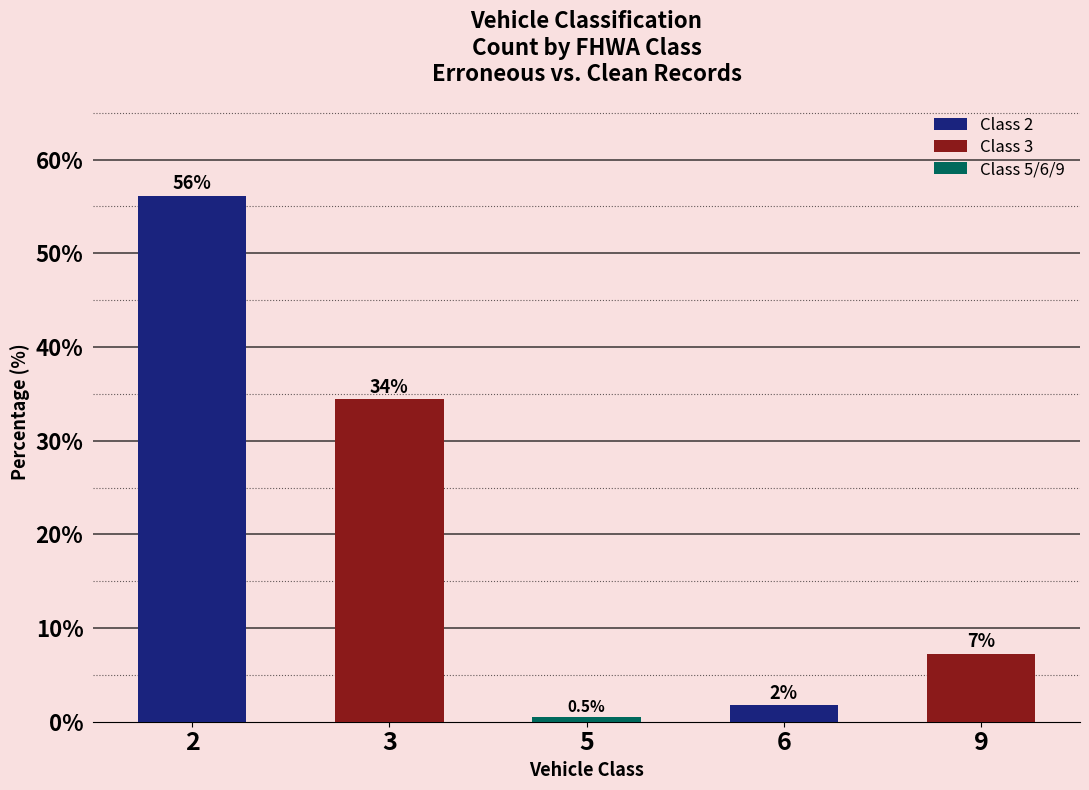

Is it true that the value at 9 is 7.3?

True